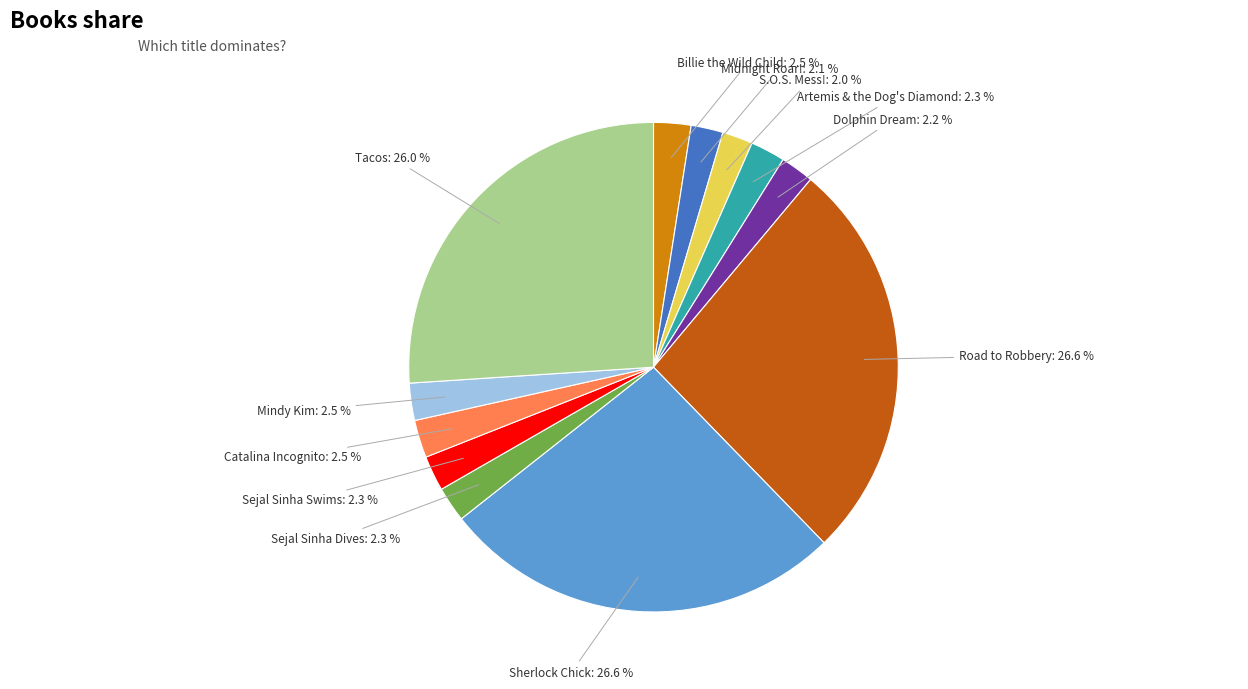

Is there any slice that represents more than half of the pie?

No